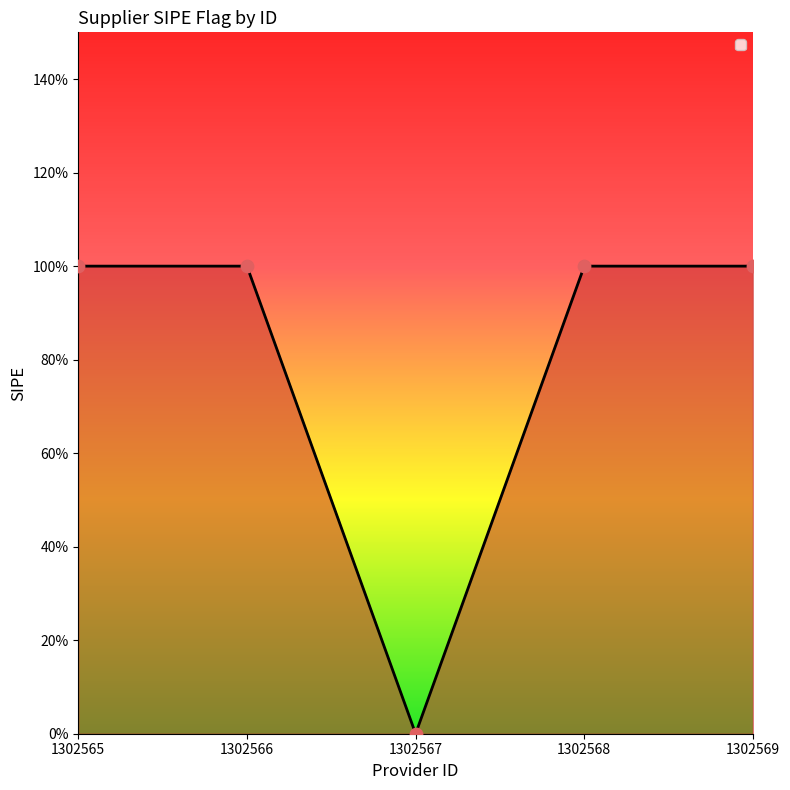

What is the change in value from 1302565 to 1302567?

-1